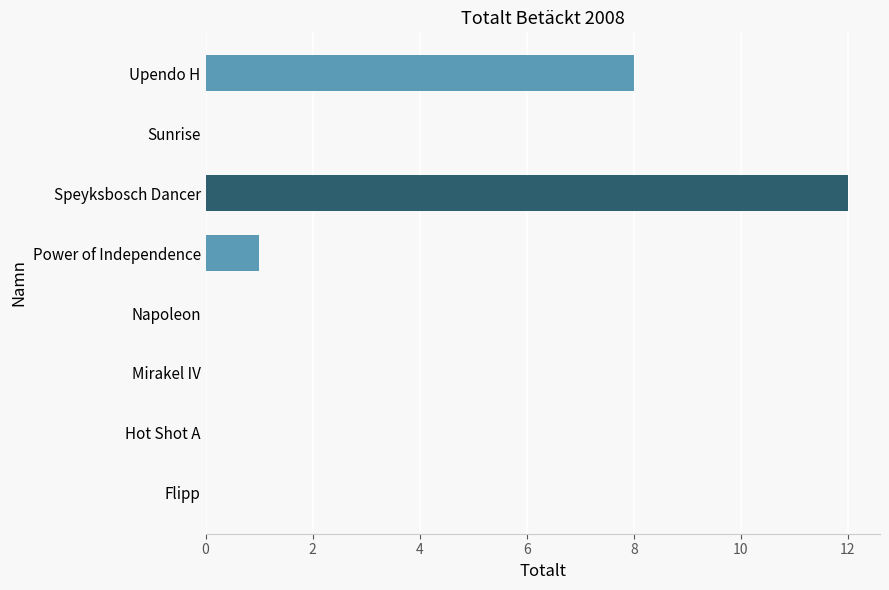

What is the maximum value shown in the chart?

12